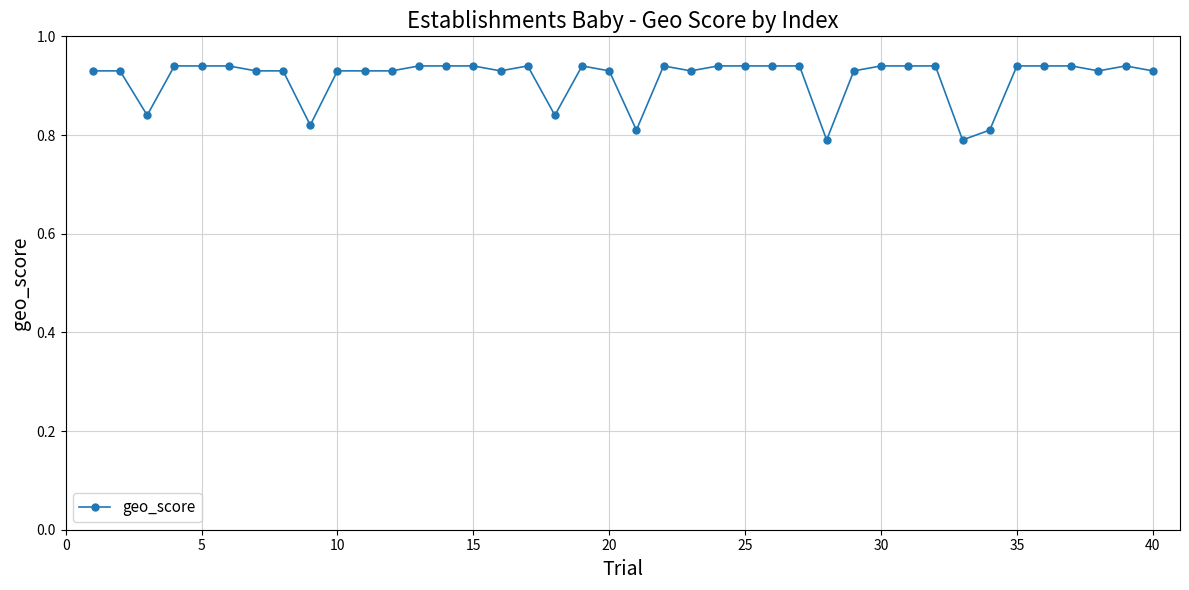

What is the sum of all values?

36.6